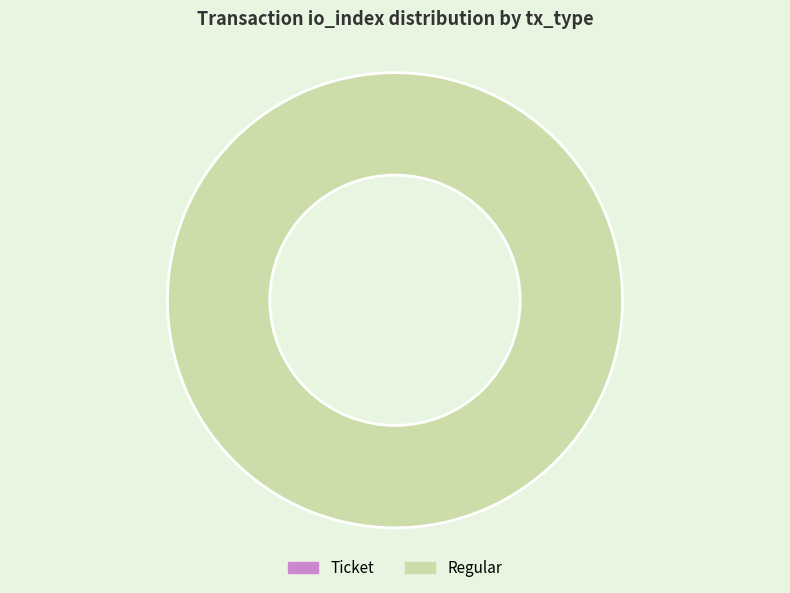

What is the smallest slice in the pie chart?

Ticket (index 0)